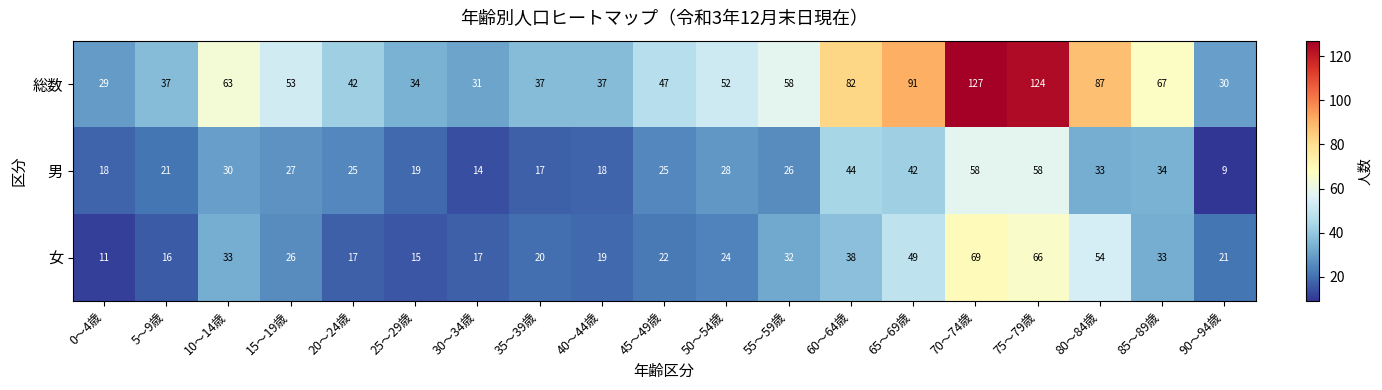

What is the approximate value of 男 at 30～34歳, to the nearest 10?

10